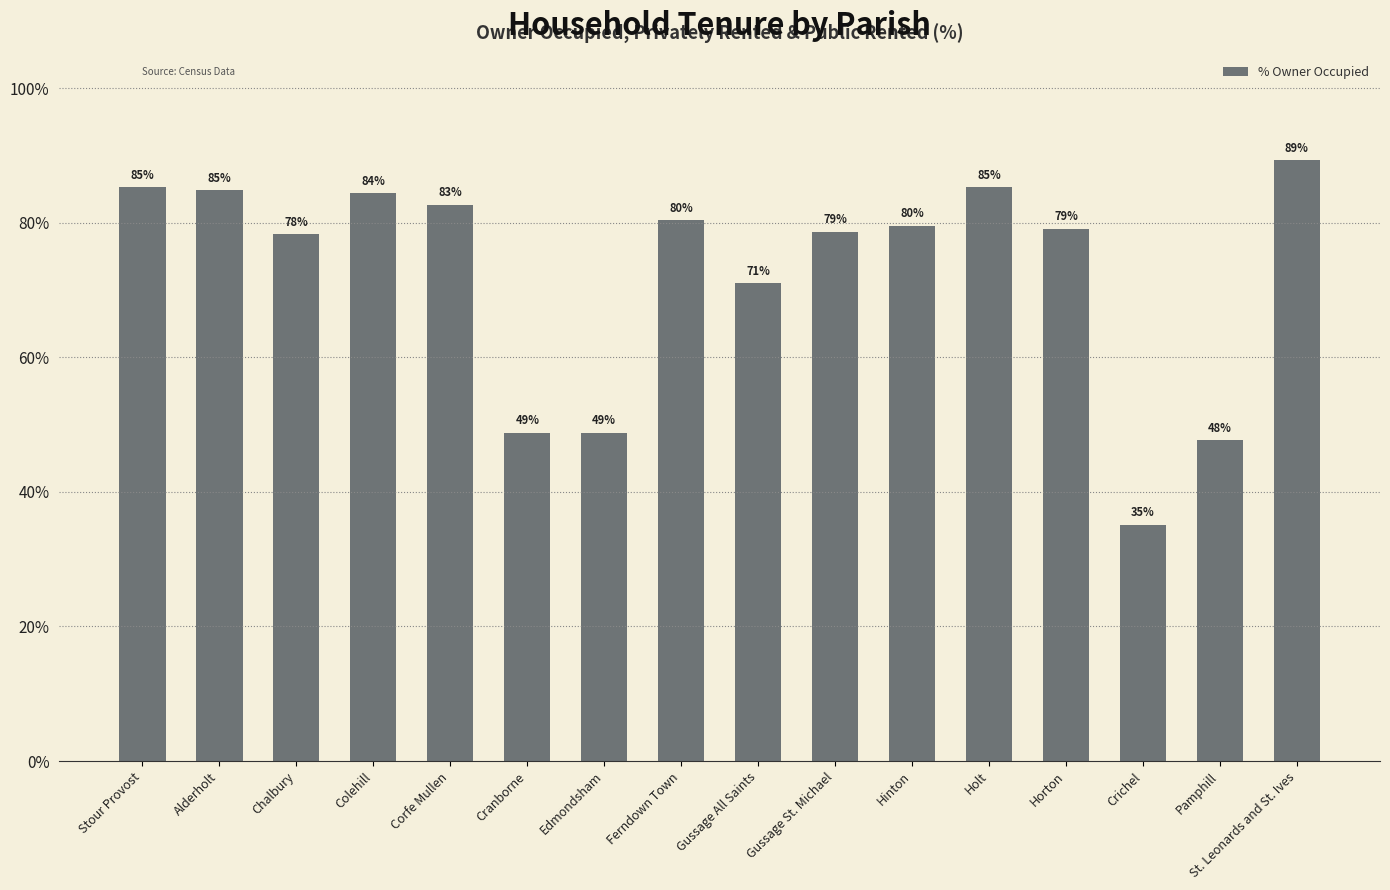

Does the chart contain any negative values?

No